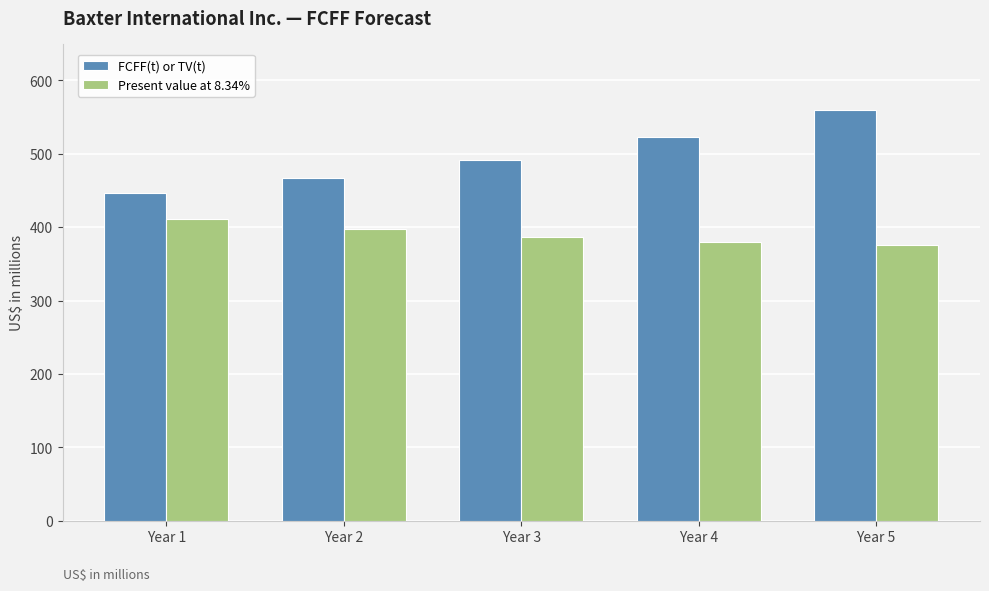

Is it true that Present value at 8.34% equals 387 at Year 3?

True